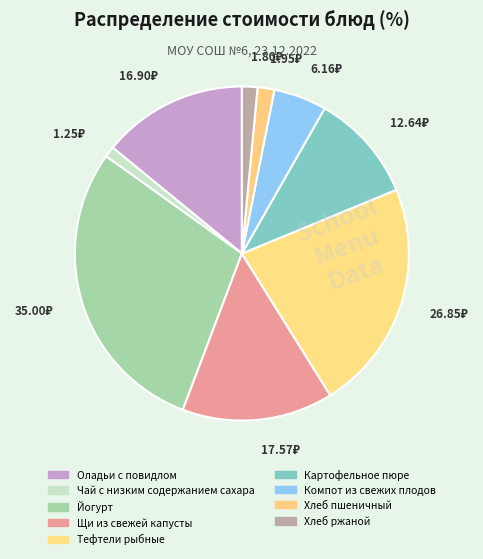

Which category has the smallest portion of the pie?

Чай с низким содержанием сахара